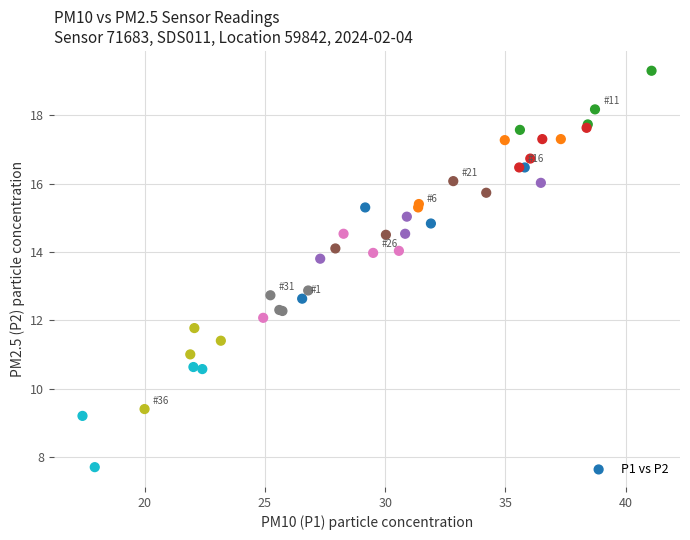

What Y value in the scatter plot is closest to 13?

12.9